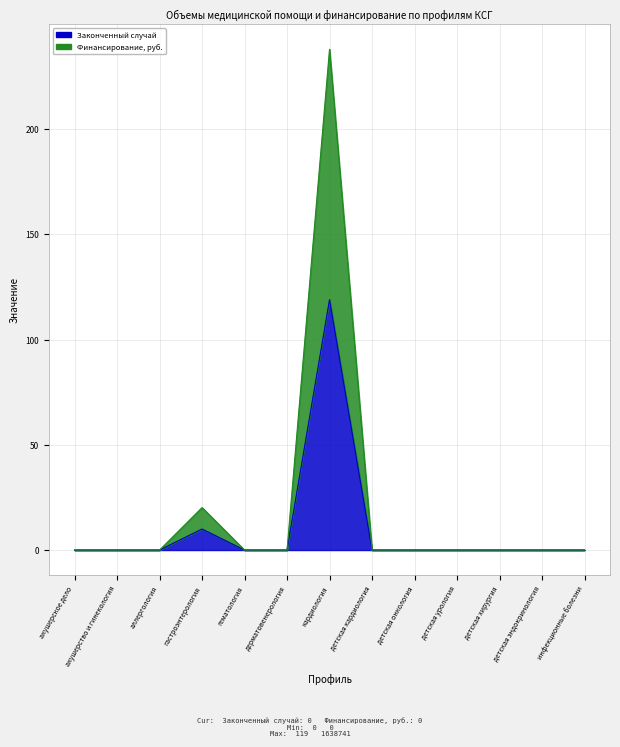

Reading left to right, list all the values displayed in this chart.

Законченный случай: 0.0	0.0	0.0	10.0	0.0	0.0	119.0	0.0	0.0	0.0	0.0	0.0	0.0
Финансирование, руб.: 0.0	0.0	0.0	20.2	0.0	0.0	238.0	0.0	0.0	0.0	0.0	0.0	0.0